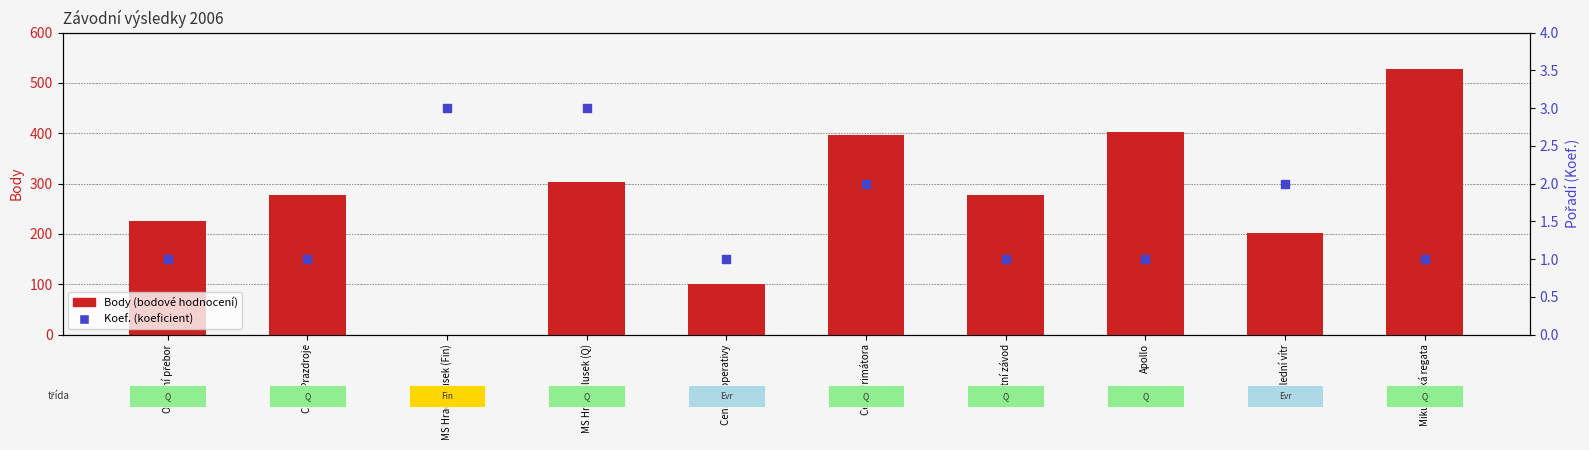

What are all the series names shown in the legend?

Body (bodové hodnocení), Koef. (koeficient)